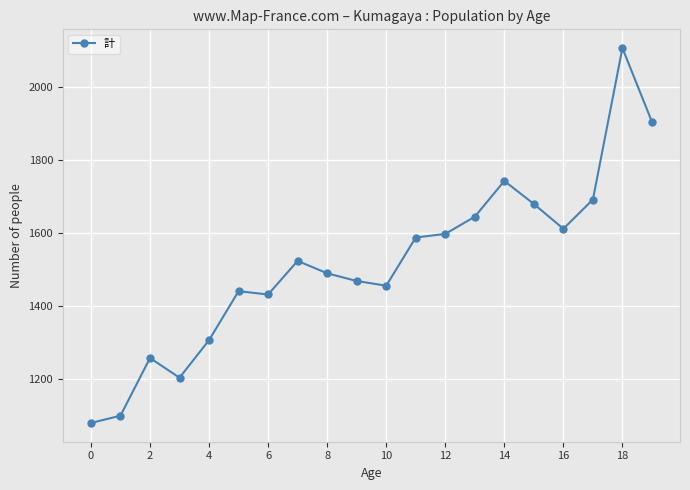

What is the greatest value displayed?

2106